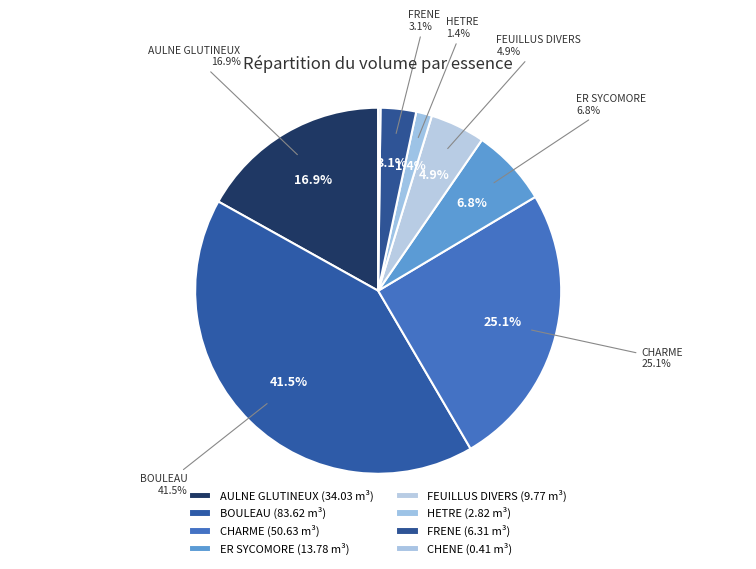

How many segments does this pie chart have?

8